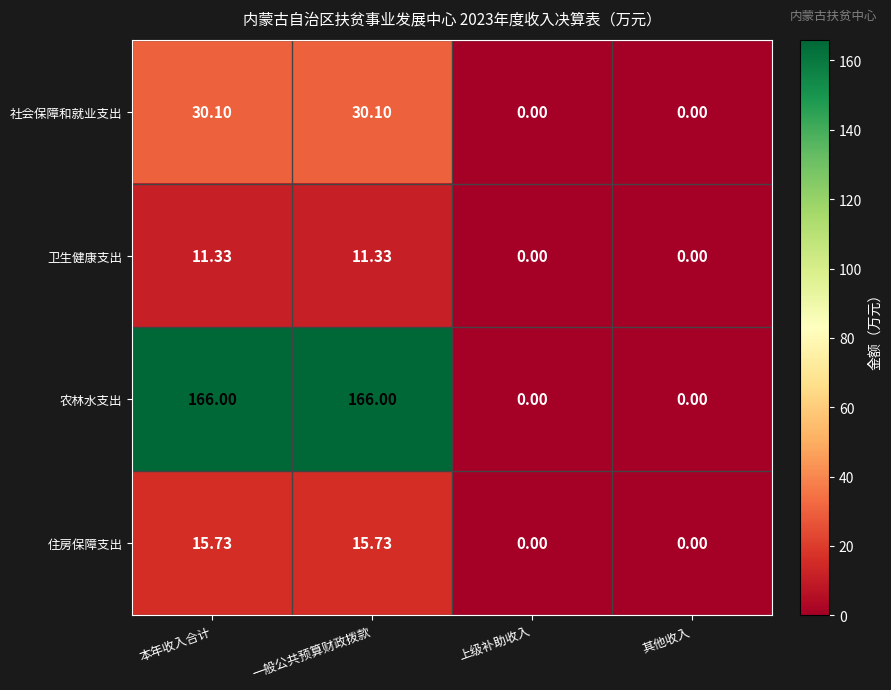

Is the value of 卫生健康支出 at 上级补助收入 greater than the value of 社会保障和就业支出 at 一般公共预算财政拨款?

No